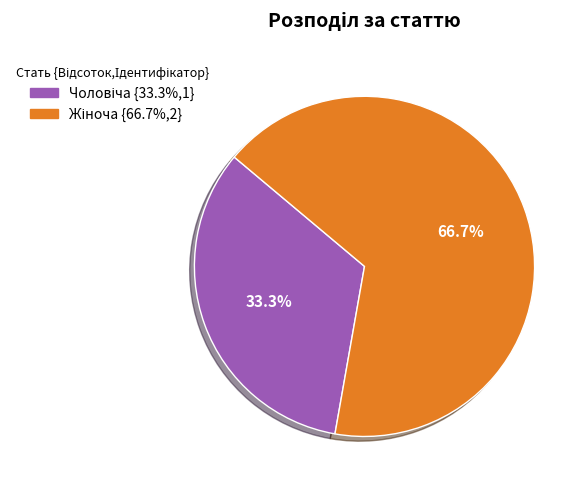

Is there any slice that represents more than half of the pie?

Yes